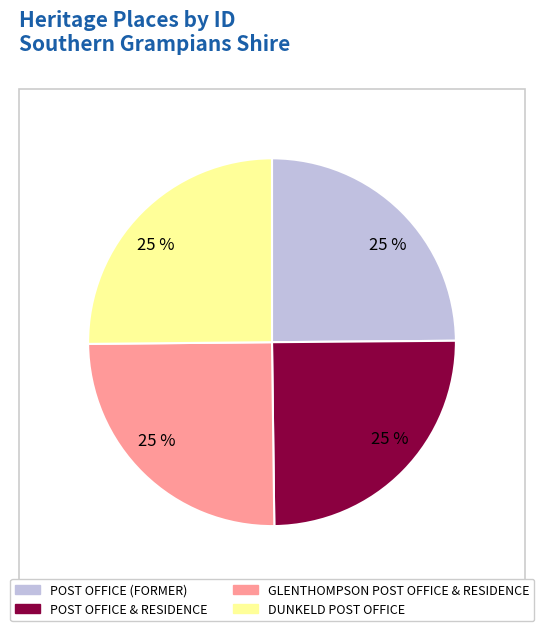

To the nearest percent, what is the average slice percentage?

25%